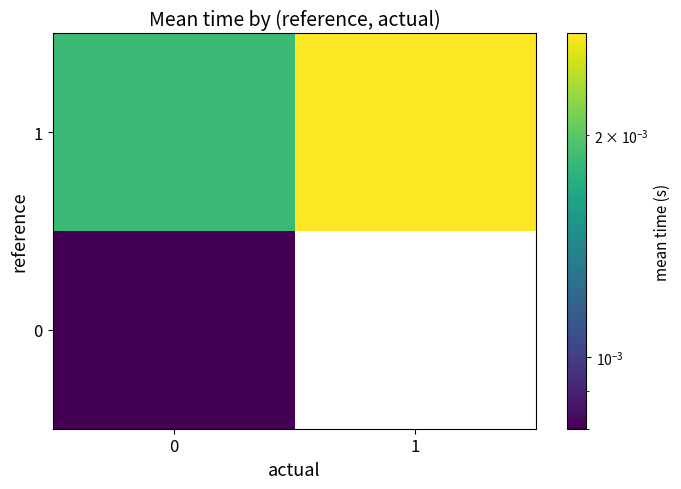

Is it true that 1 equals 0.0 at 0?

True